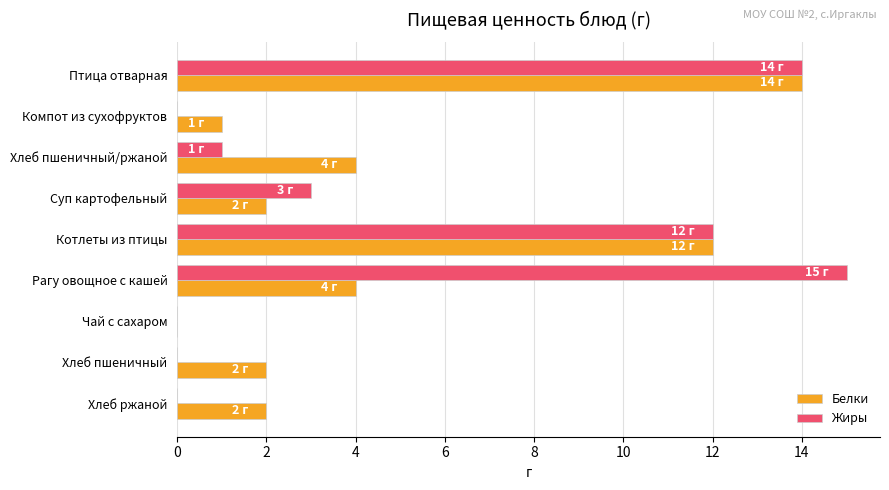

Which series changed the most between Котлеты из птицы and Хлеб пшеничный?

Жиры